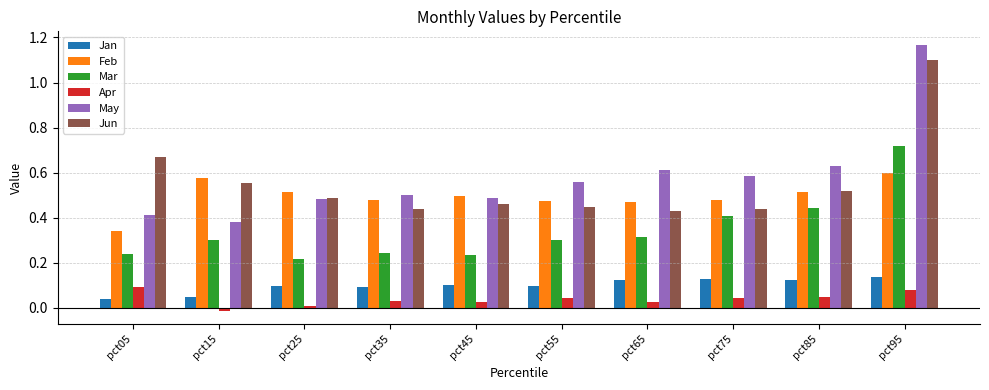

Which label corresponds to the largest value in the chart?

pct95